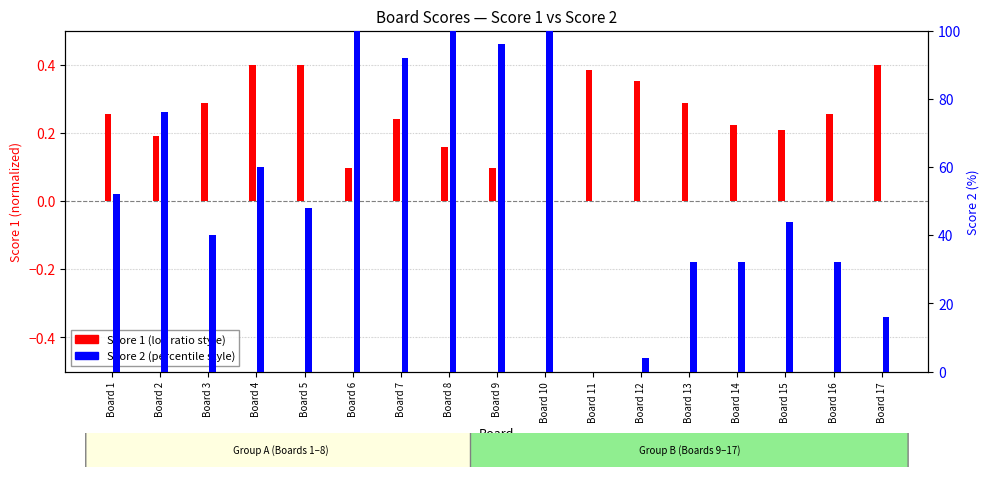

What is the difference between the second highest and second lowest values in the Score 1 series?

0.3